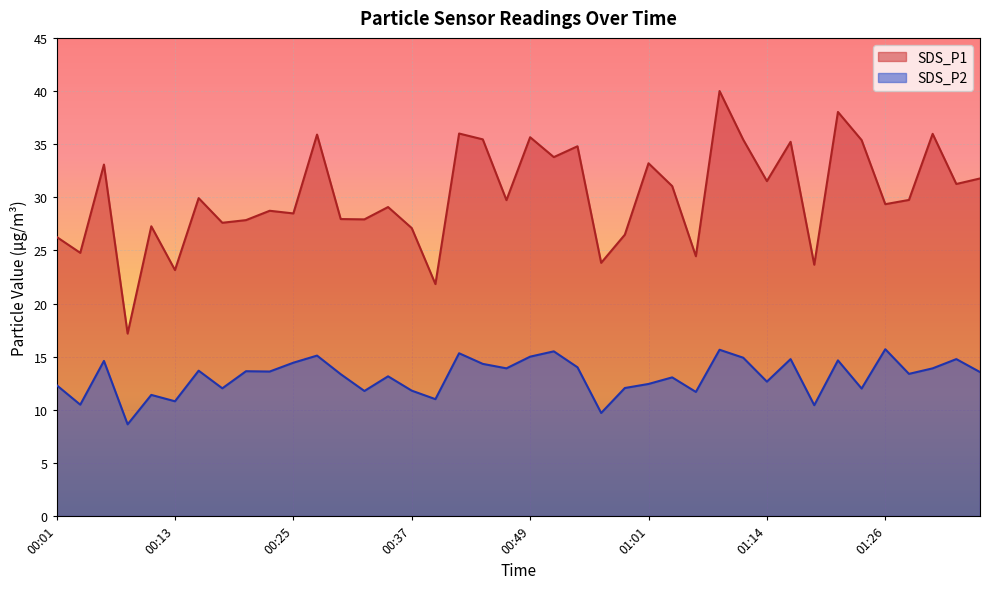

Which series has the largest range (max minus min)?

SDS_P1